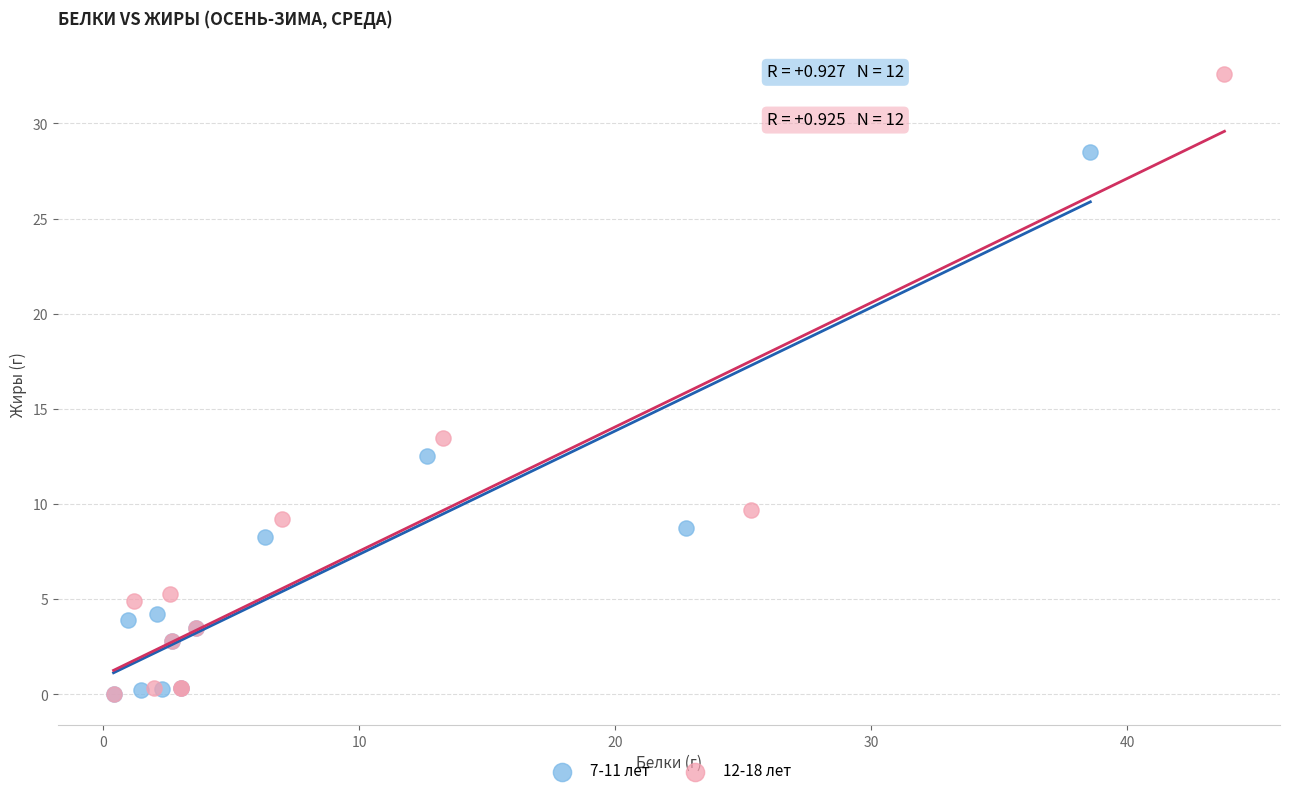

Which series reaches the maximum Y coordinate?

12-18 лет